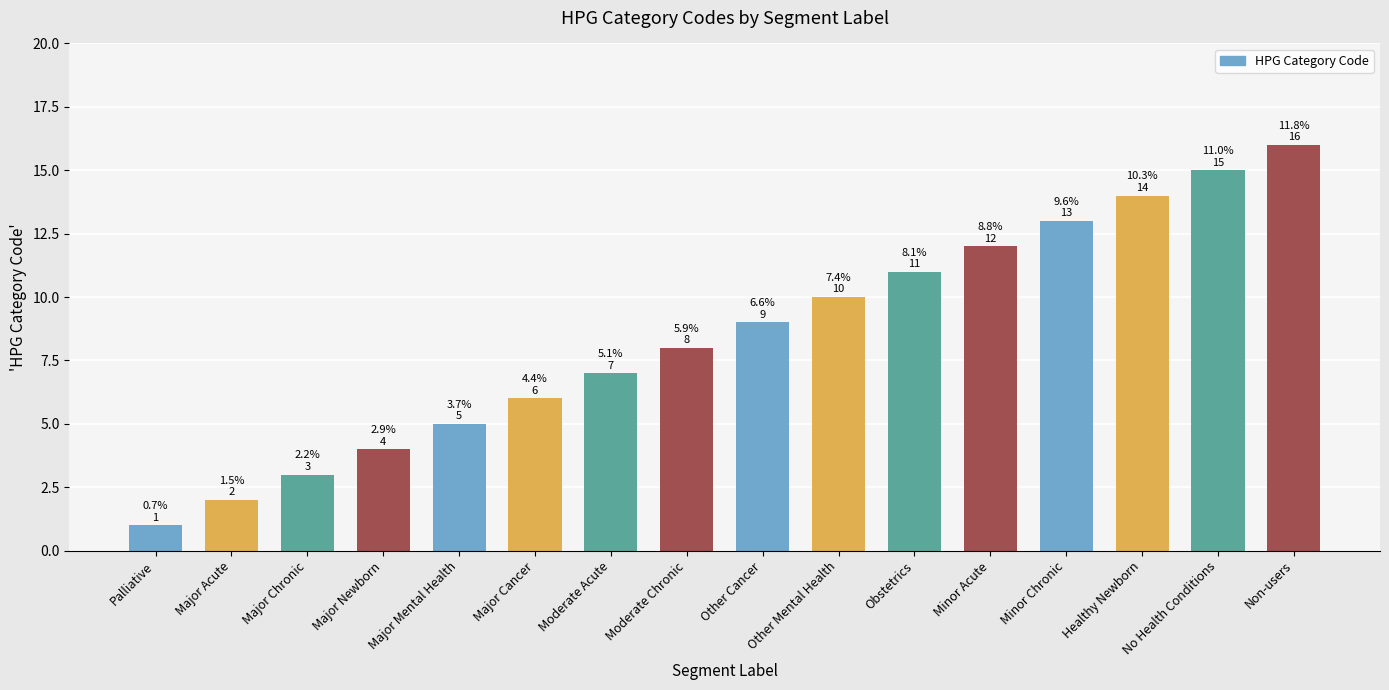

What value does the data have at Palliative?

1